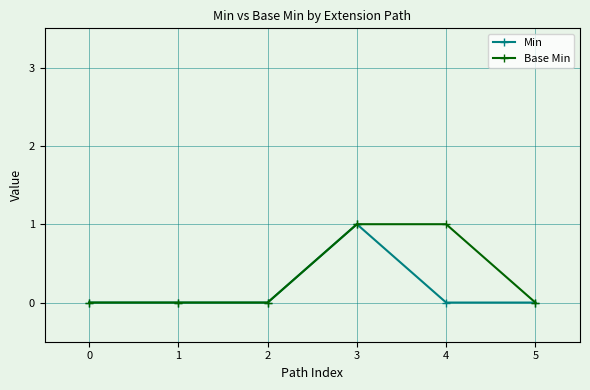

True or false: Base Min has more than 2 points higher than both neighbors.

False